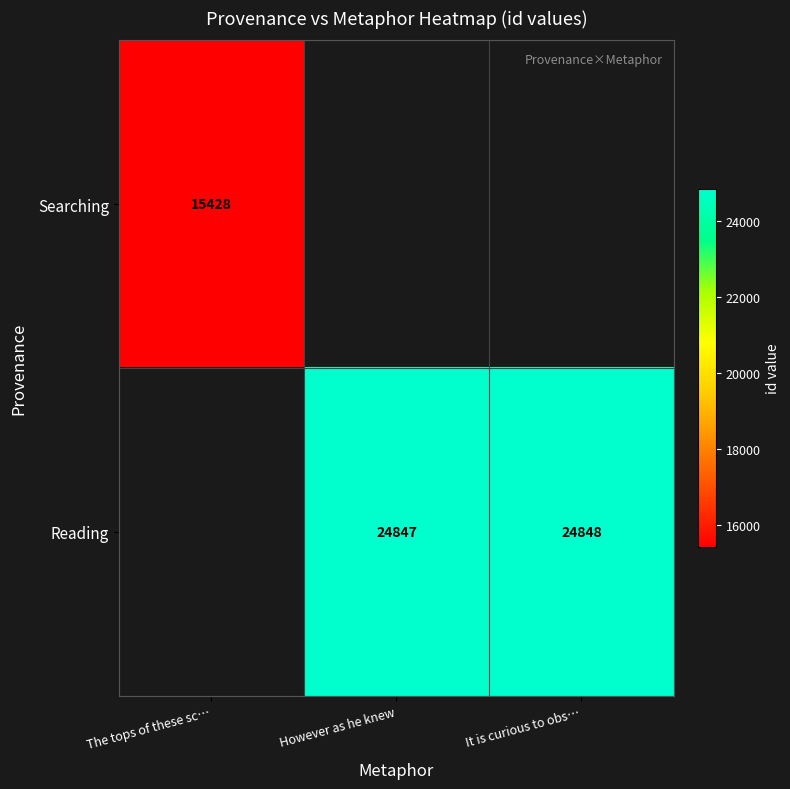

The Reading series shows 9087 at It is curious to obs…. True or false?

False